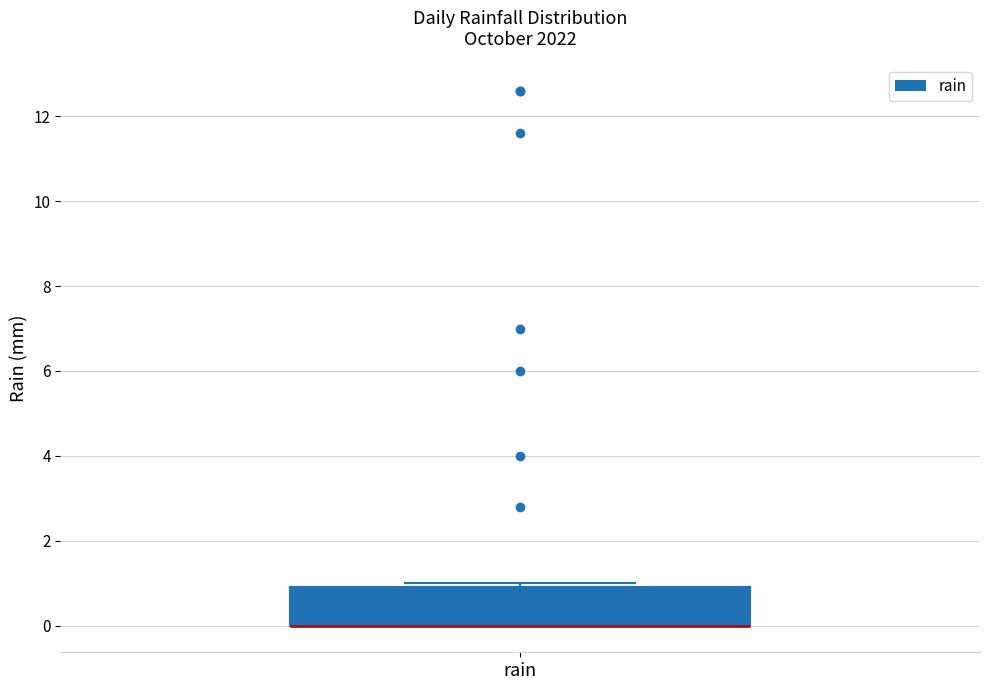

Where is the upper edge of the box for rain on the y-axis? The values are not printed on the chart, so give them approximately, as read against the axis.

1